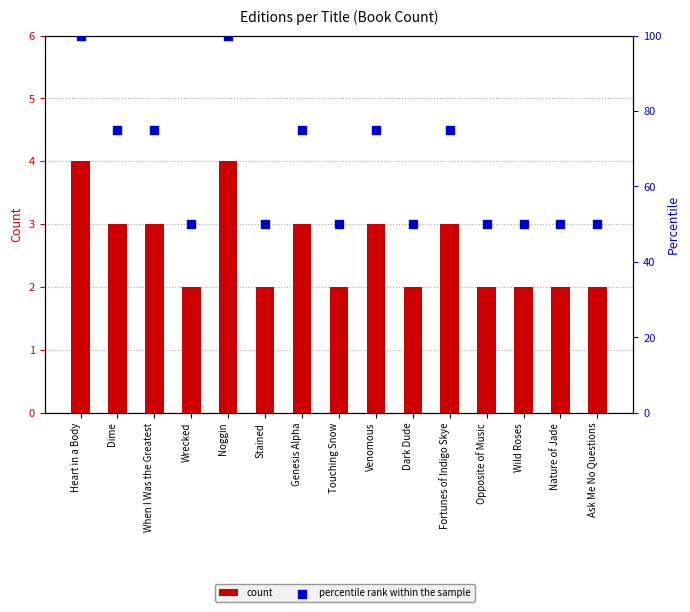

Which series has the largest Y range (max minus min)?

percentile rank within the sample